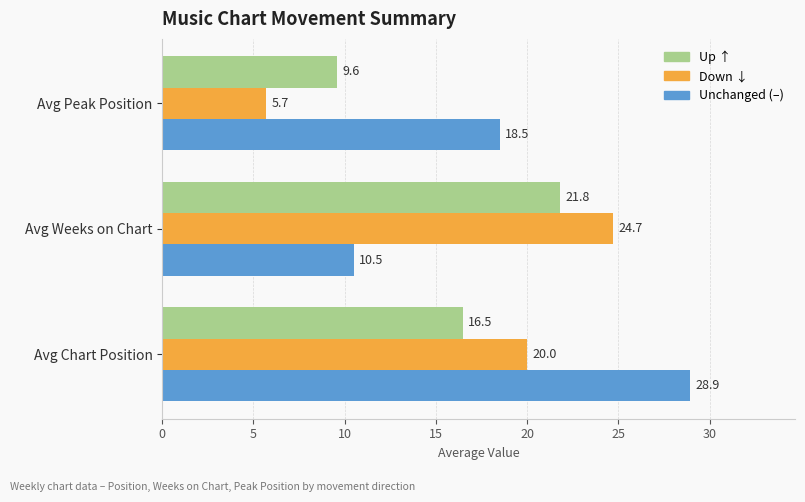

At which label is Up ↑ closest to 15?

Avg Chart Position